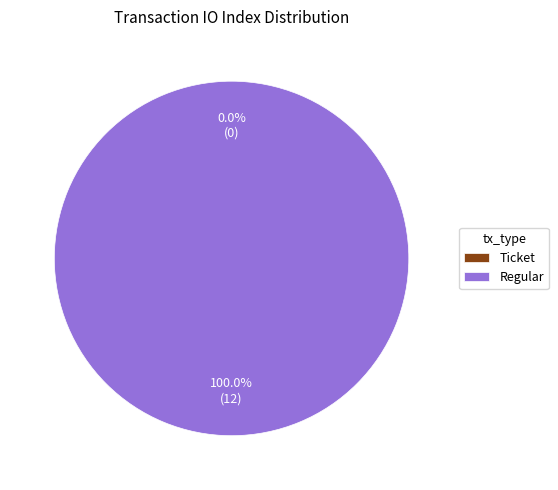

What percentage do Ticket (io_index=0) and Regular (io_index=12) together represent?

100.0%